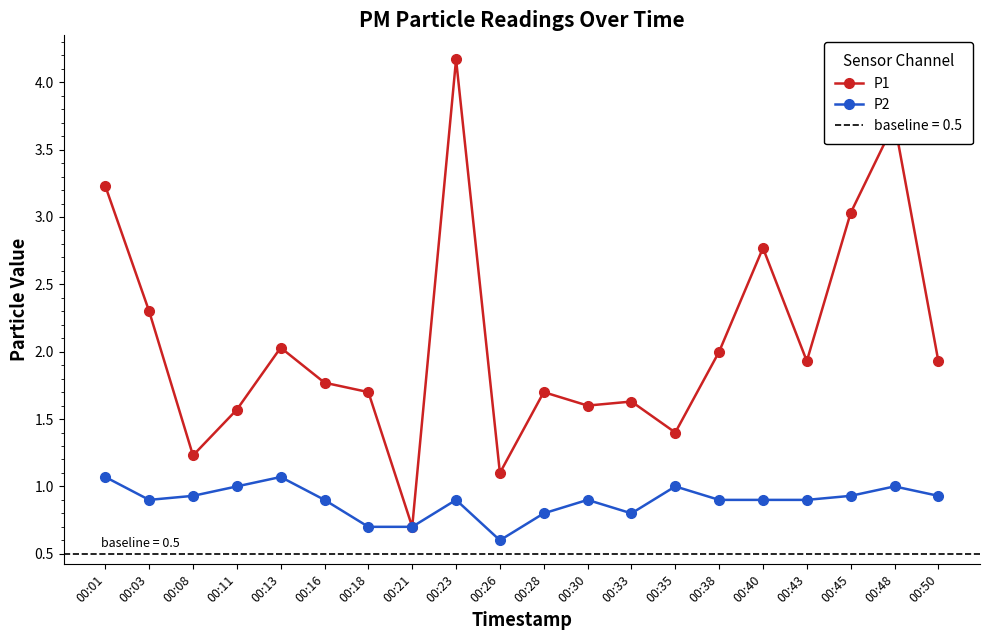

True or false: P2 and P1 intersect in this chart.

False